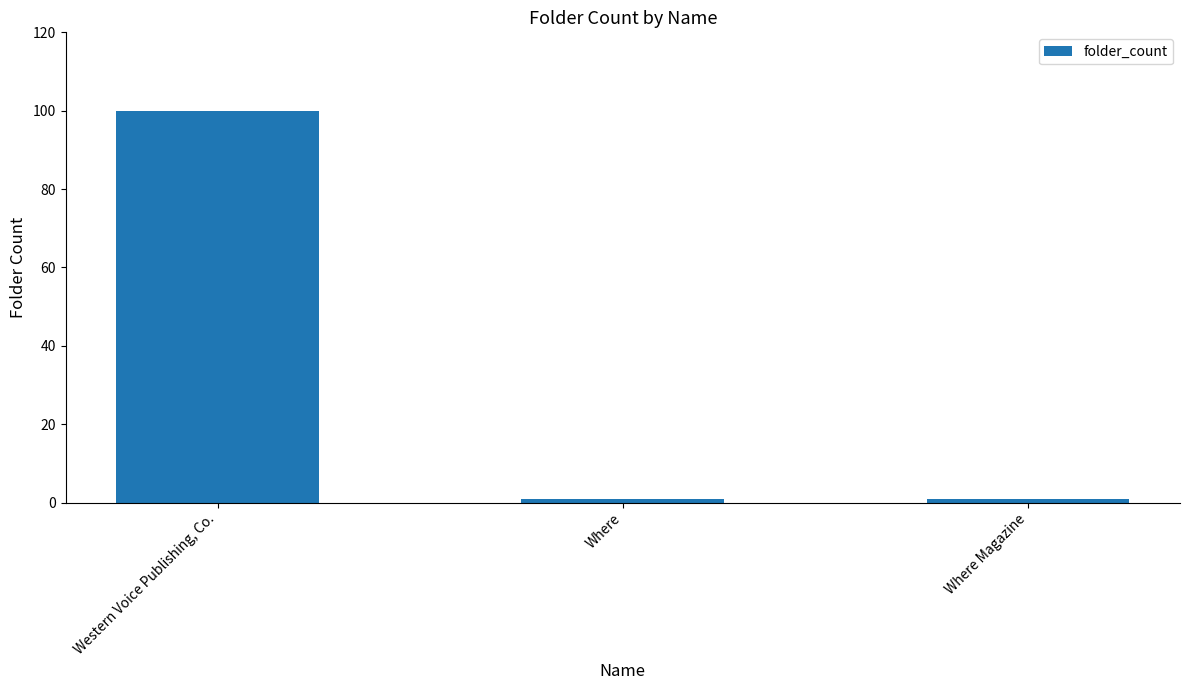

What is the minimum value shown in the chart?

1